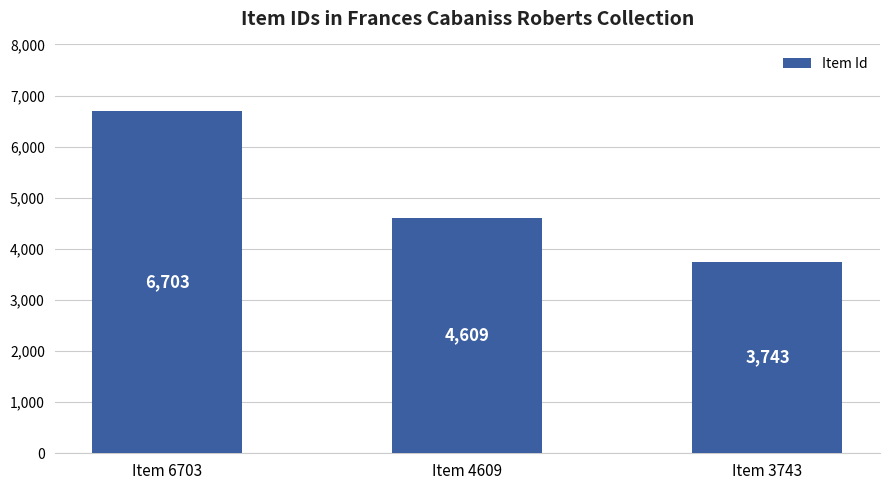

Count the values in the range 3743 to 6703.

3